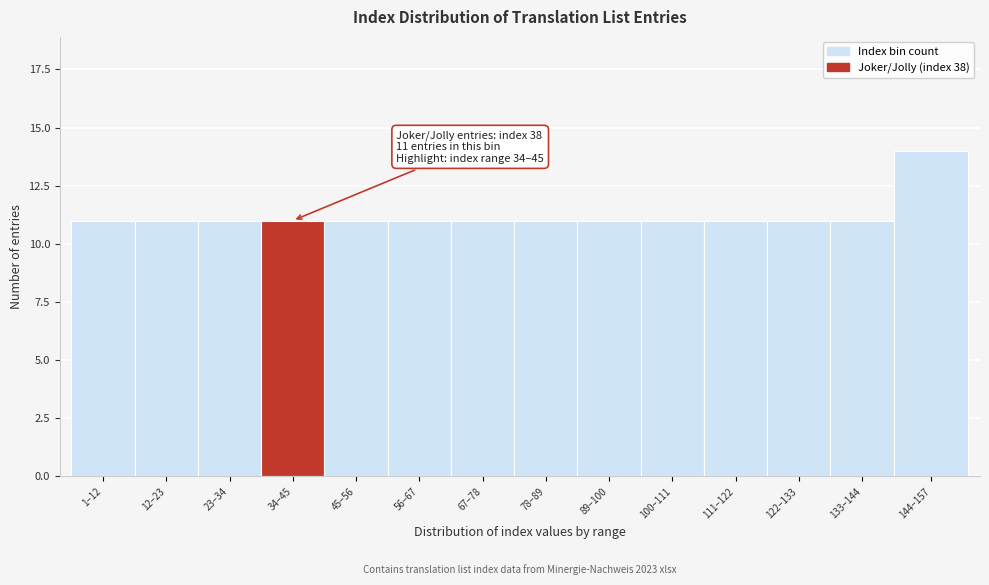

Reading left to right, what are all the values shown in this chart?

1–12=11	12–23=11	23–34=11	34–45=11	45–56=11	56–67=11	67–78=11	78–89=11	89–100=11	100–111=11	111–122=11	122–133=11	133–144=11	144–157=14